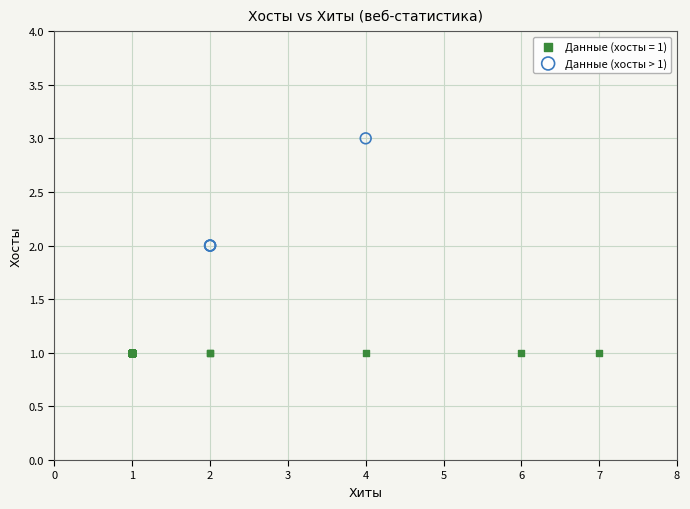

Which series reaches the maximum Y coordinate?

Данные (хосты > 1)